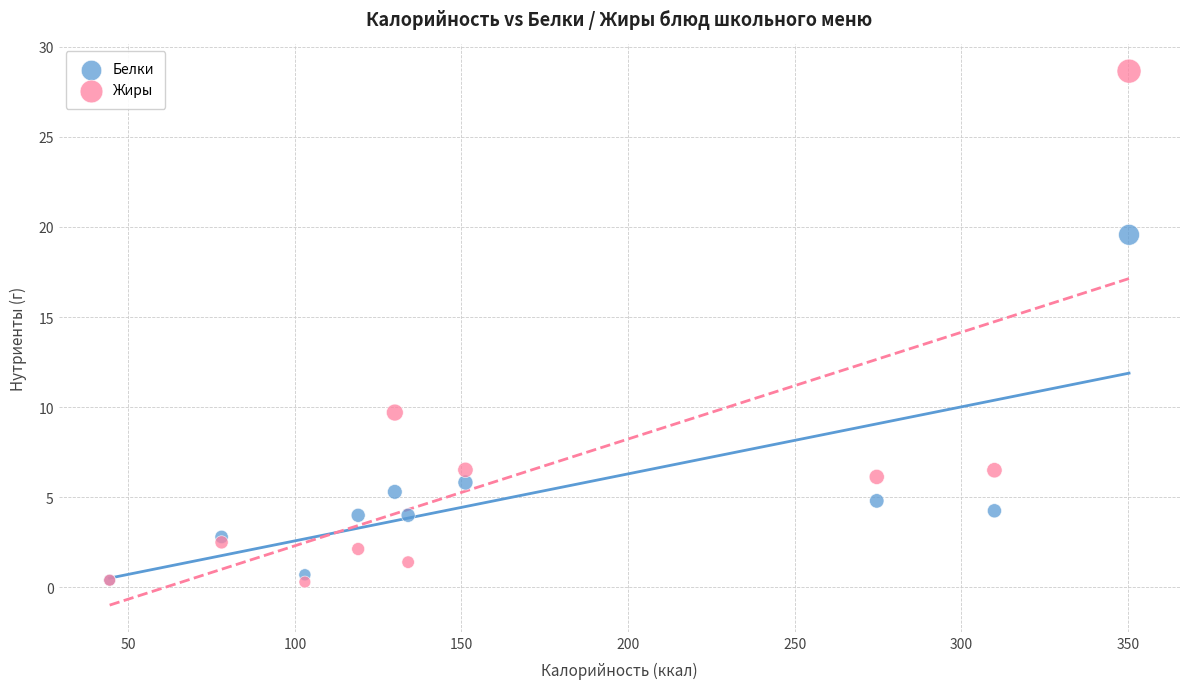

Across all series, what Y value is closest to 14?

9.7